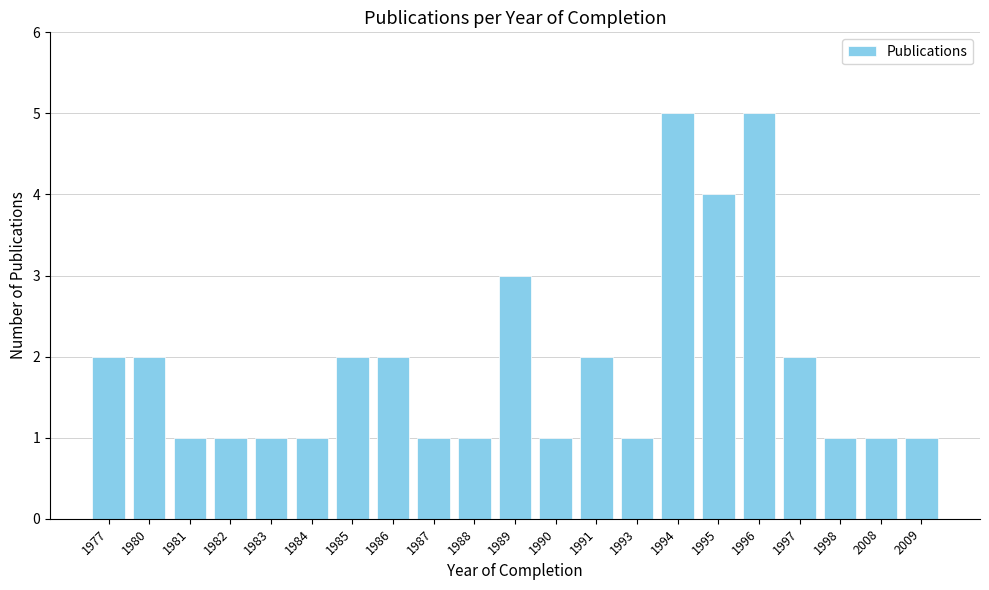

What is the difference between the maximum and minimum values?

4